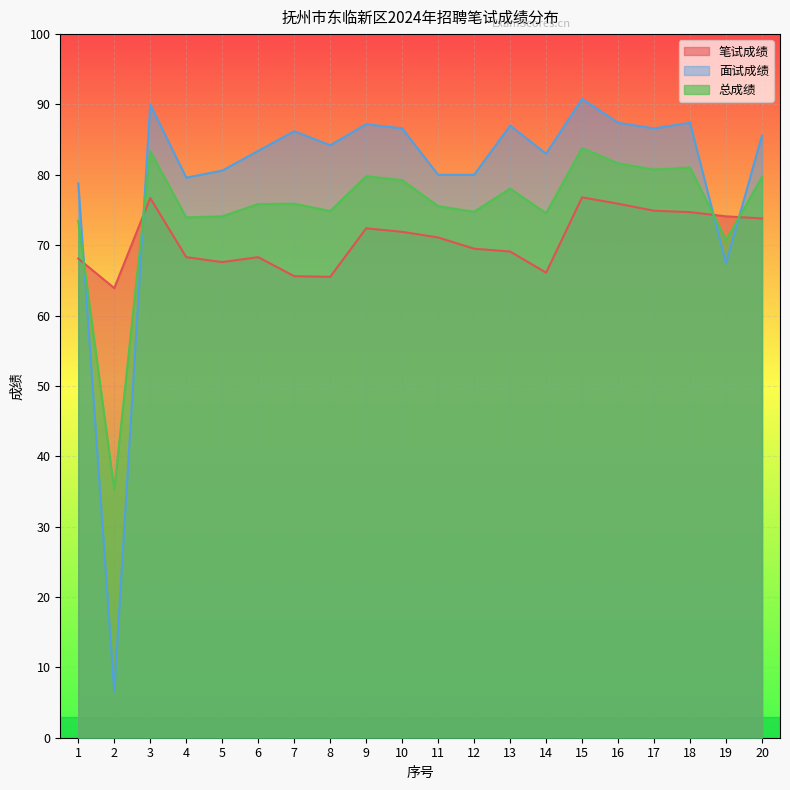

What are all the series names shown in the legend?

笔试成绩, 面试成绩, 总成绩